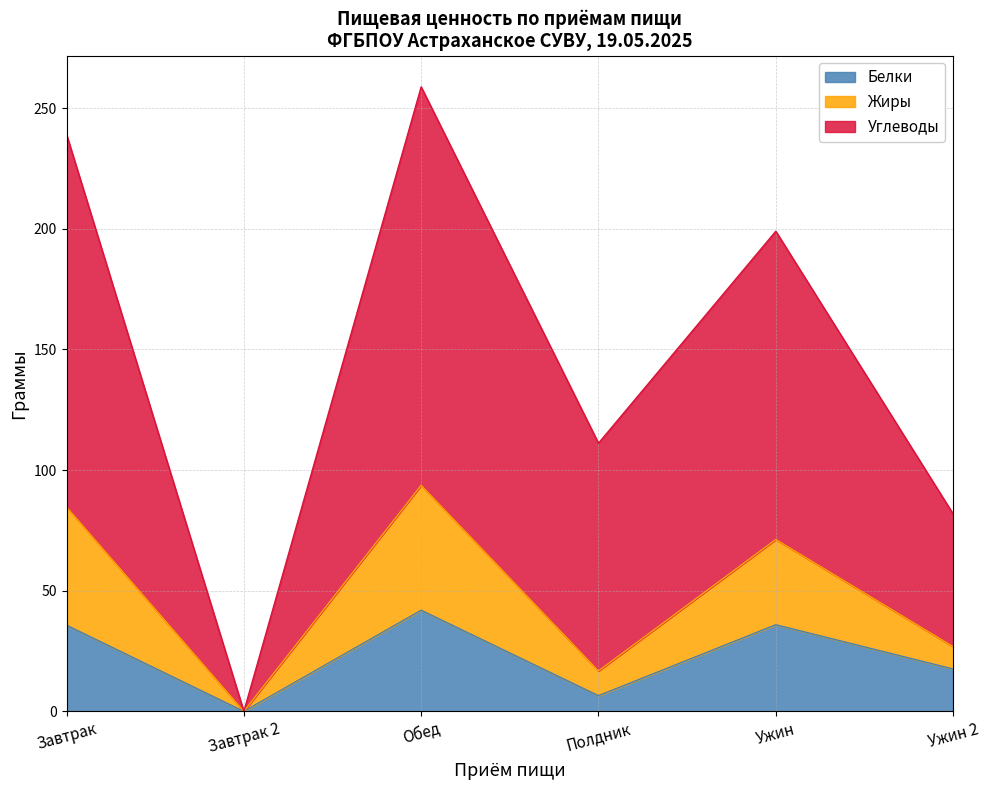

True or false: Белки and Углеводы cross at least once.

False